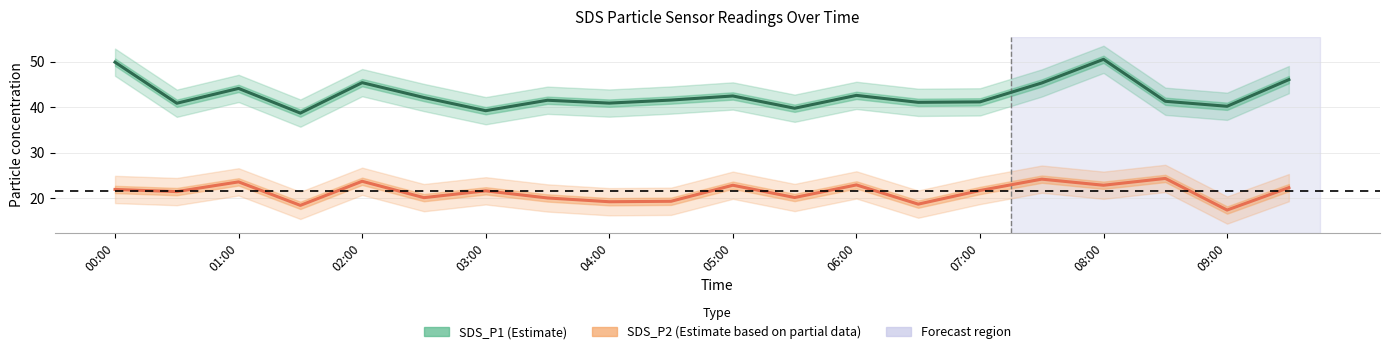

True or false: SDS_P1 (Estimate) and SDS_P2 (Estimate based on partial data) intersect in this chart.

False